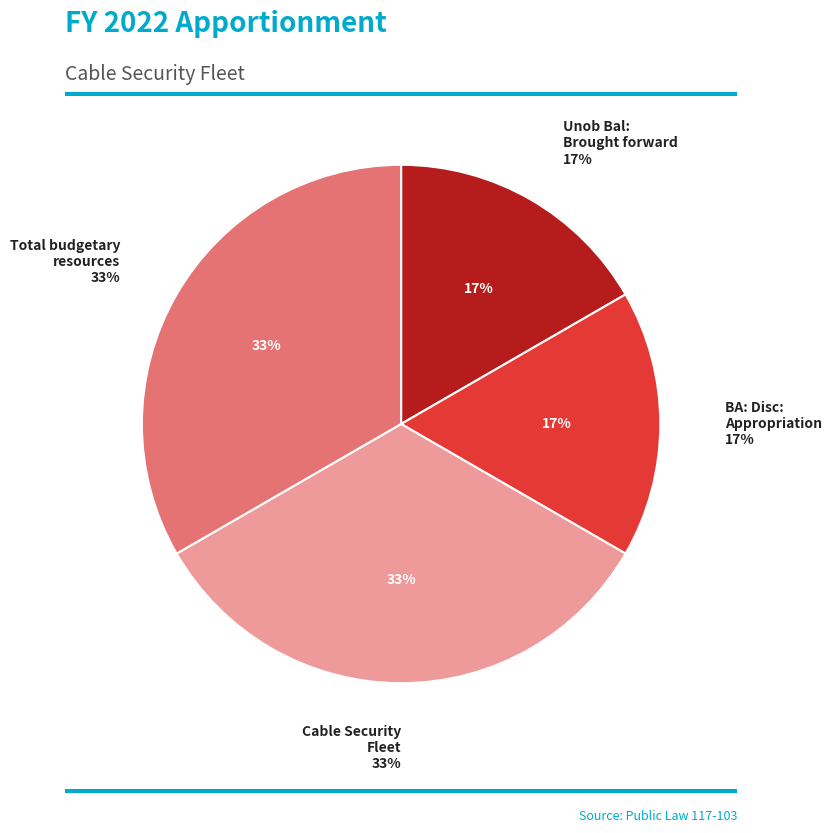

True or false: Unob Bal: Brought forward accounts for 17% of the total.

True